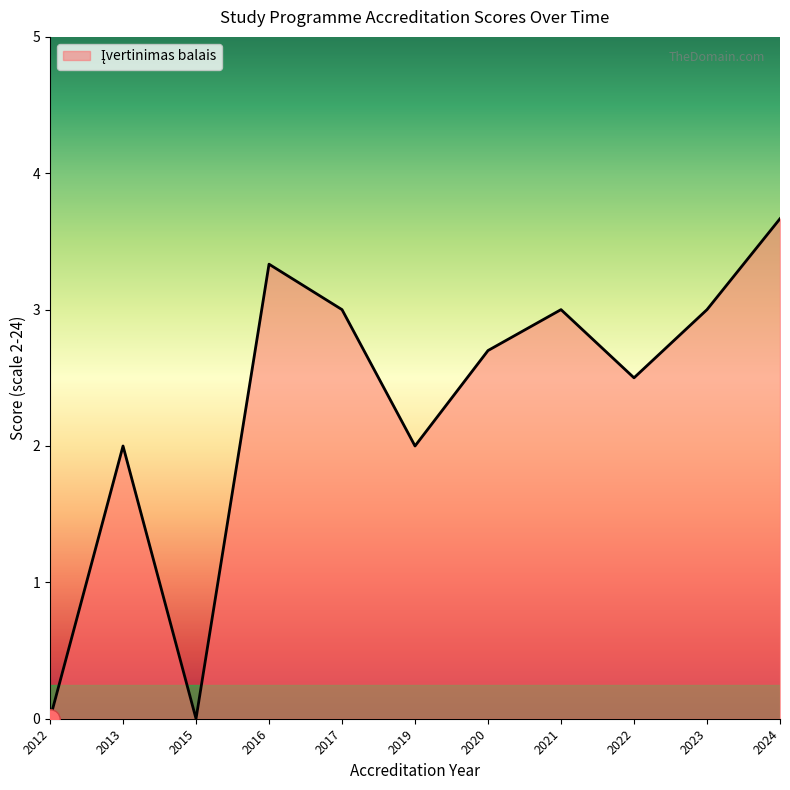

What is the maximum value shown in the chart?

3.7